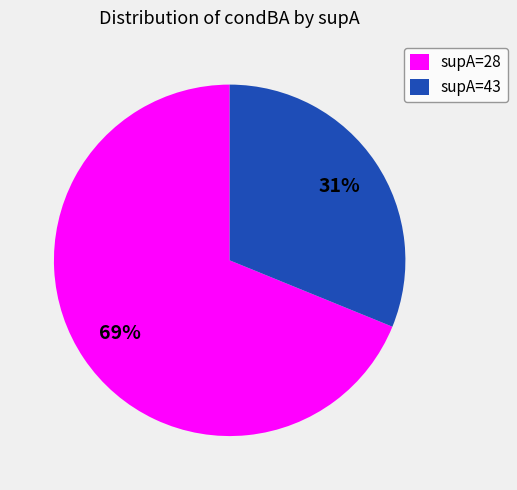

Which slice is the largest?

supA=28